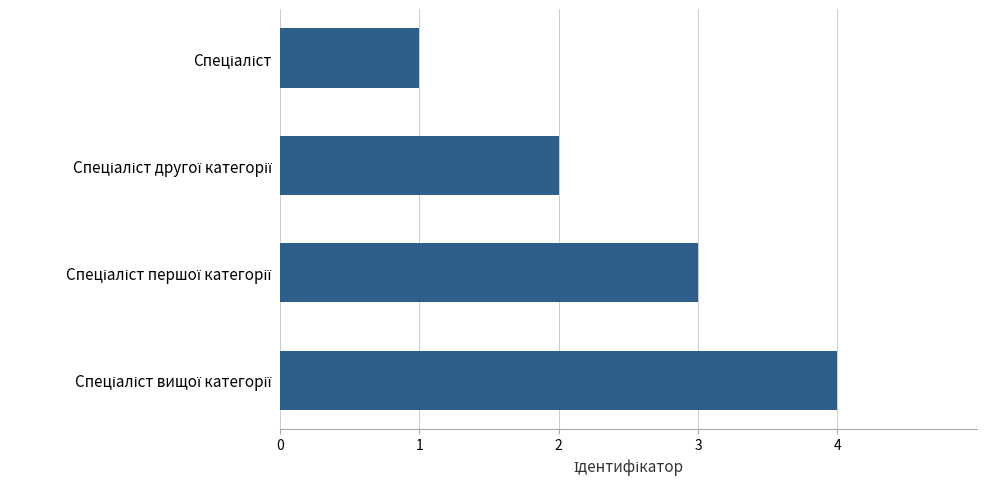

What is the maximum value shown in the chart?

4